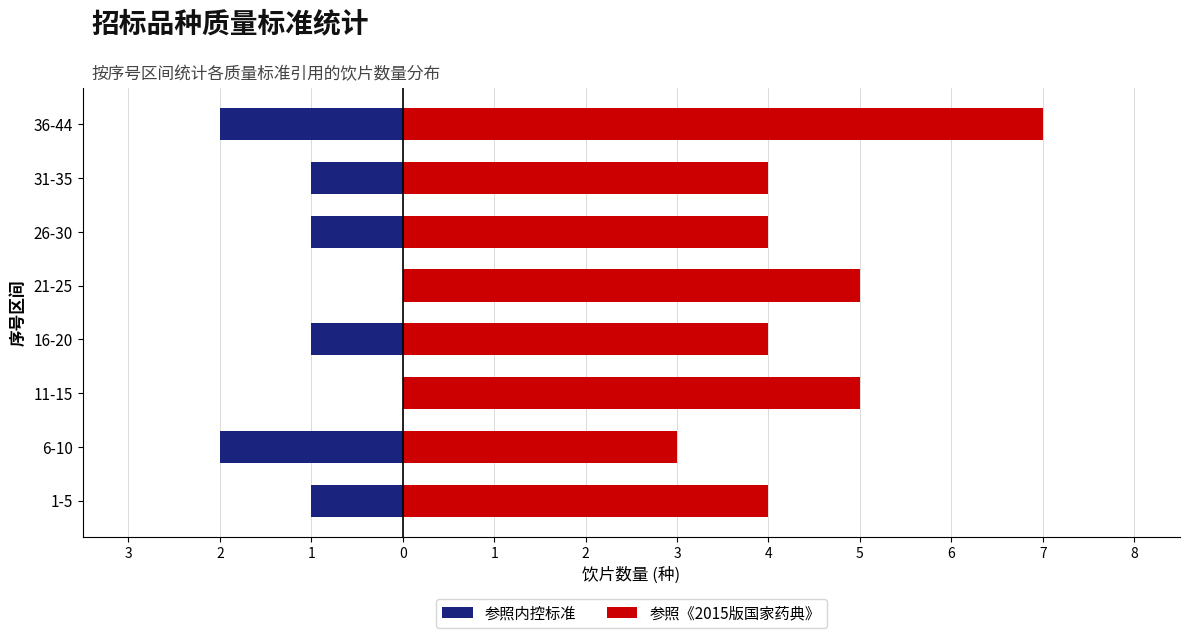

Reading left to right, what are all the values shown in this chart?

参照内控标准: -1	-2	0	-1	0	-1	-1	-2
参照《2015版国家药典》: 4	3	5	4	5	4	4	7